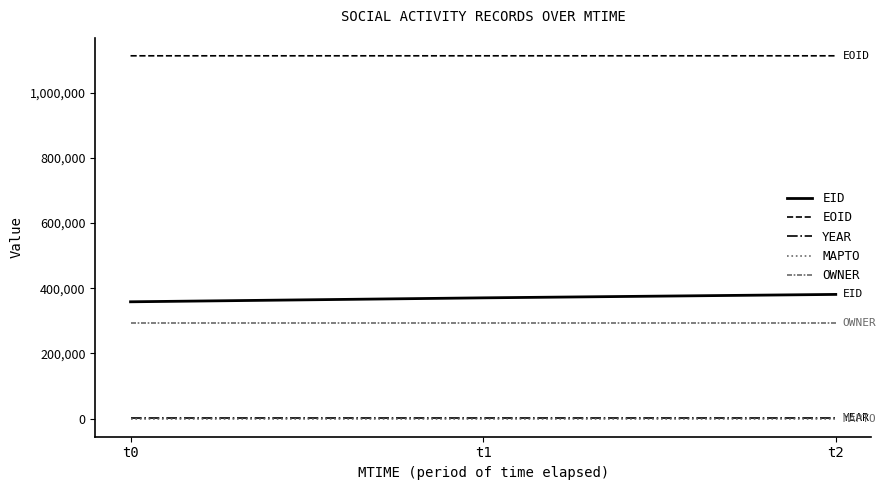

Count the number of data series in this chart.

5